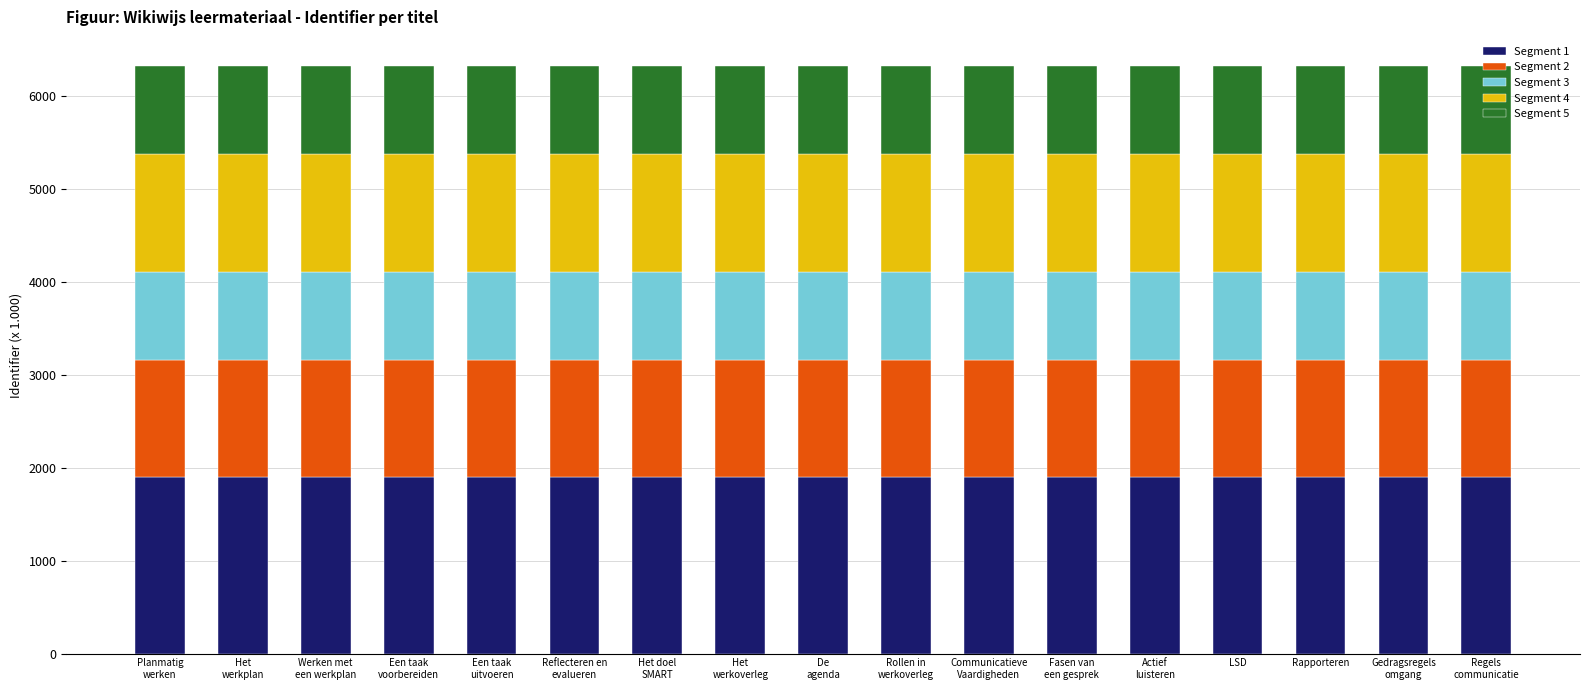

What is the average value of the Segment 1 series?

1896.8